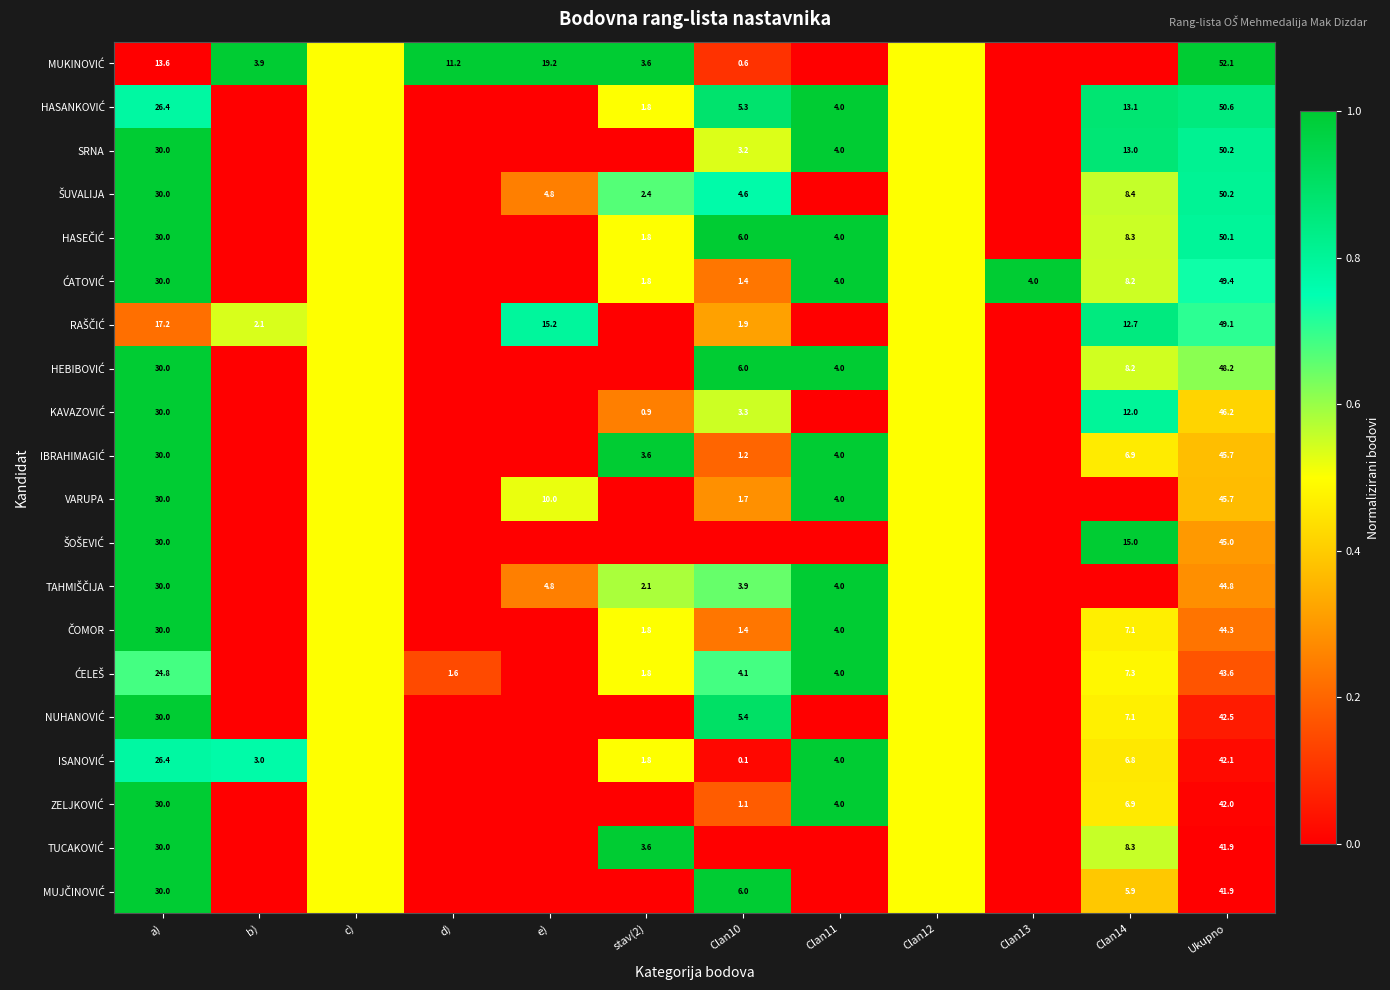

What is the difference between the maximum and minimum values in the HASANKOVIĆ series?

1.0